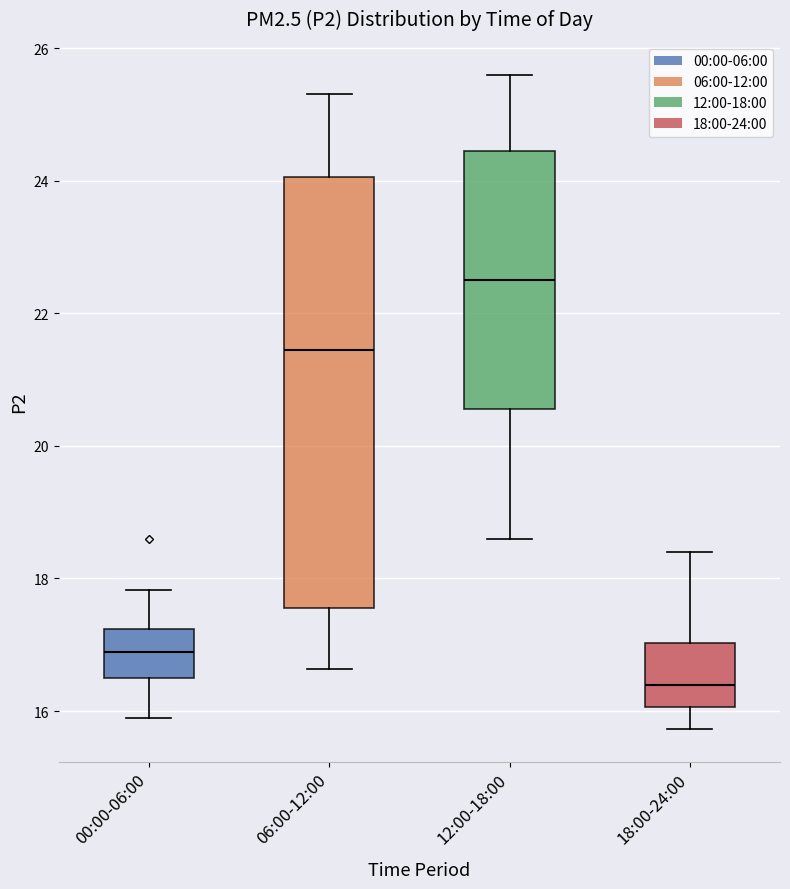

Reading left to right, read every box against the y-axis: the position of its median line, the range the box covers, and the ends of its whiskers. The values are not printed on the chart, so give them approximately, as read against the axis.

00:00-06:00: median 16.8, box 16.6 to 17.2, whiskers 16.0 to 17.8
06:00-12:00: median 21.4, box 17.6 to 24.0, whiskers 16.6 to 25.4
12:00-18:00: median 22.6, box 20.6 to 24.4, whiskers 18.6 to 25.6
18:00-24:00: median 16.4, box 16.0 to 17.0, whiskers 15.8 to 18.4